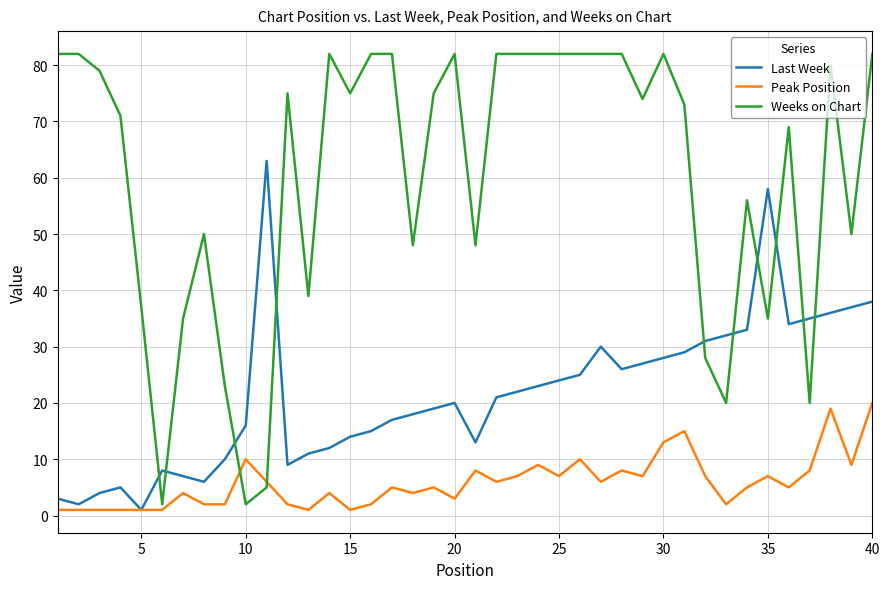

What is the highest value of the Weeks on Chart series?

82